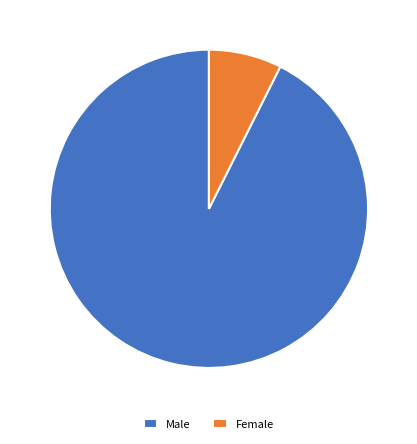

True or false: Female accounts for 7% of the total.

True